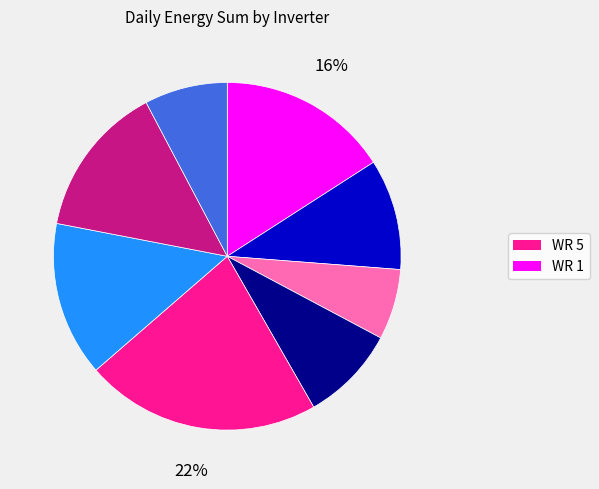

To the nearest percent, what is the difference between the largest and smallest slice percentages?

15%